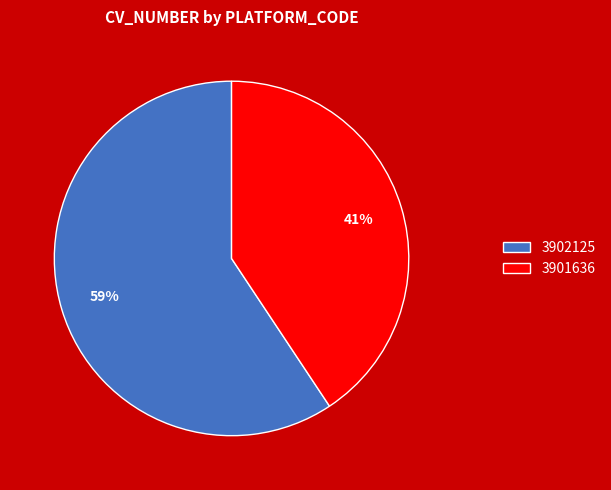

Approximately how many times larger is the value at 3901636 compared to 3902125?

0.7